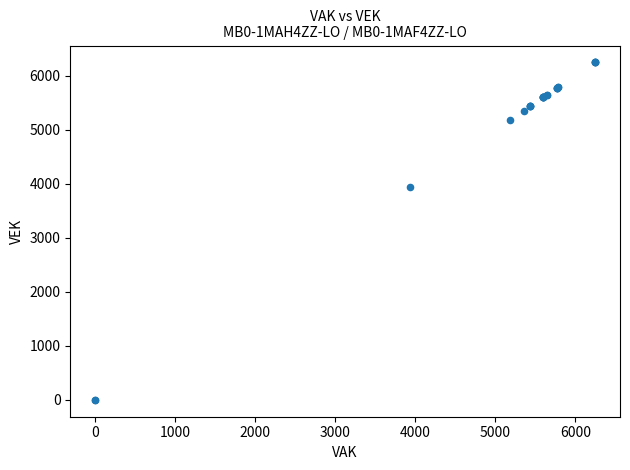

What Y value in the scatter plot is closest to 3122?

3936